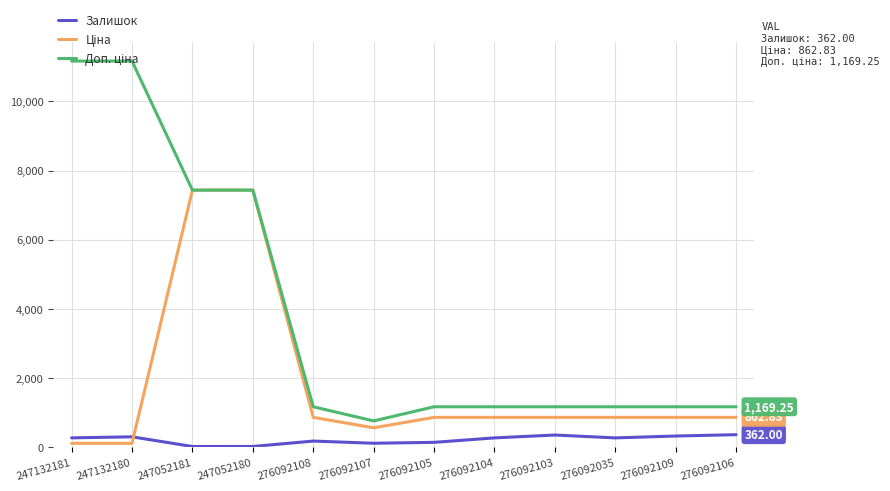

Count the number of data series in this chart.

3